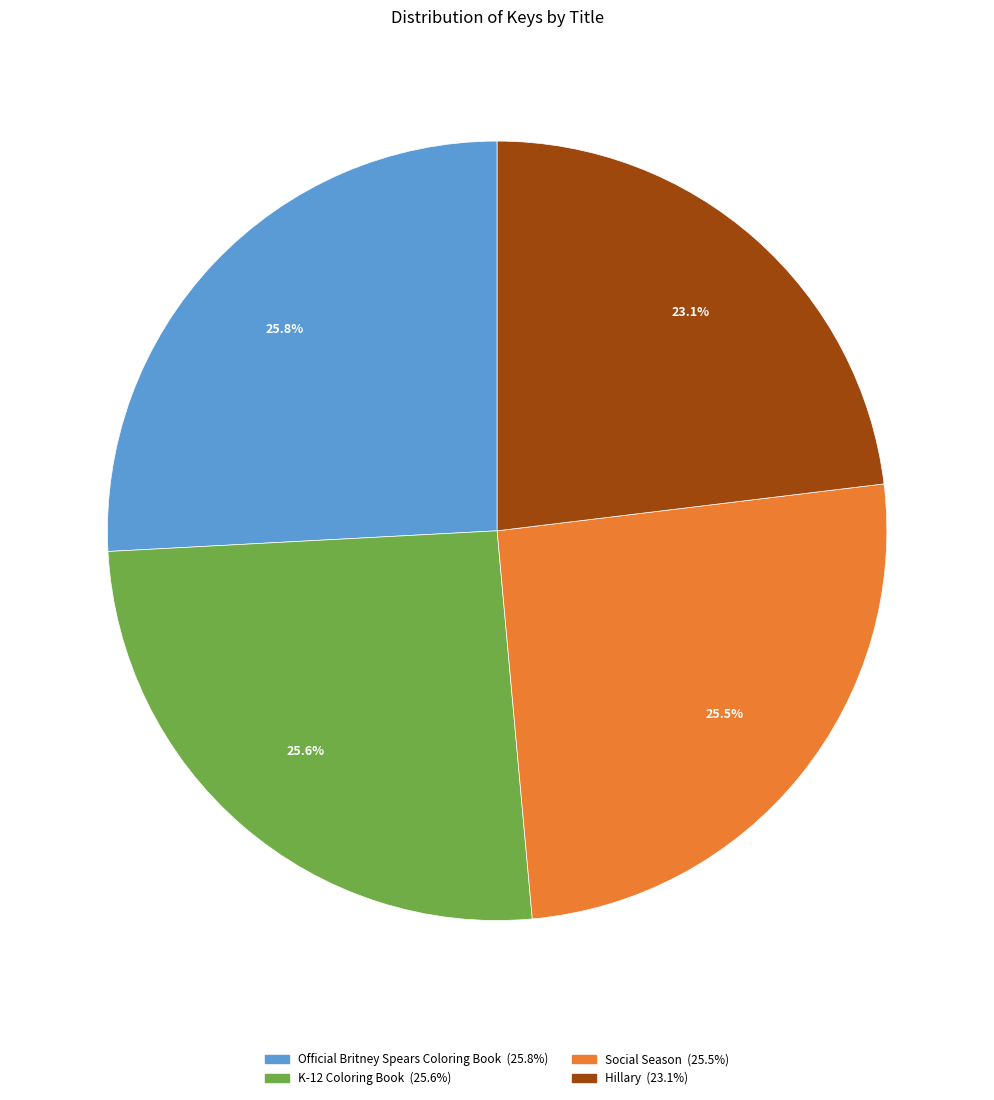

What is the smallest slice in the pie chart?

Hillary